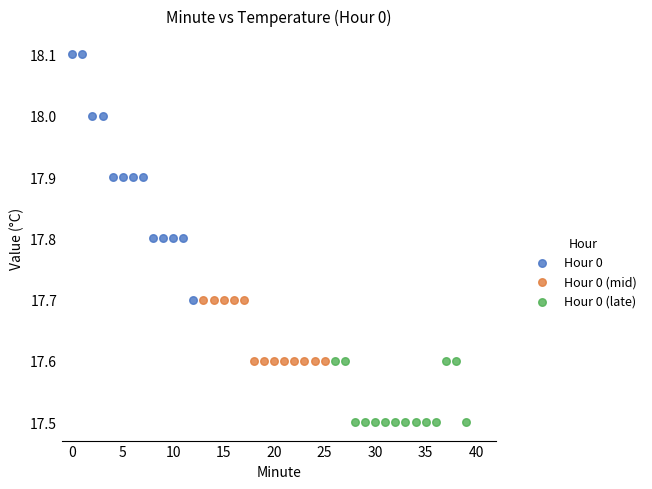

Which series reaches the minimum Y coordinate?

Hour 0 (late)